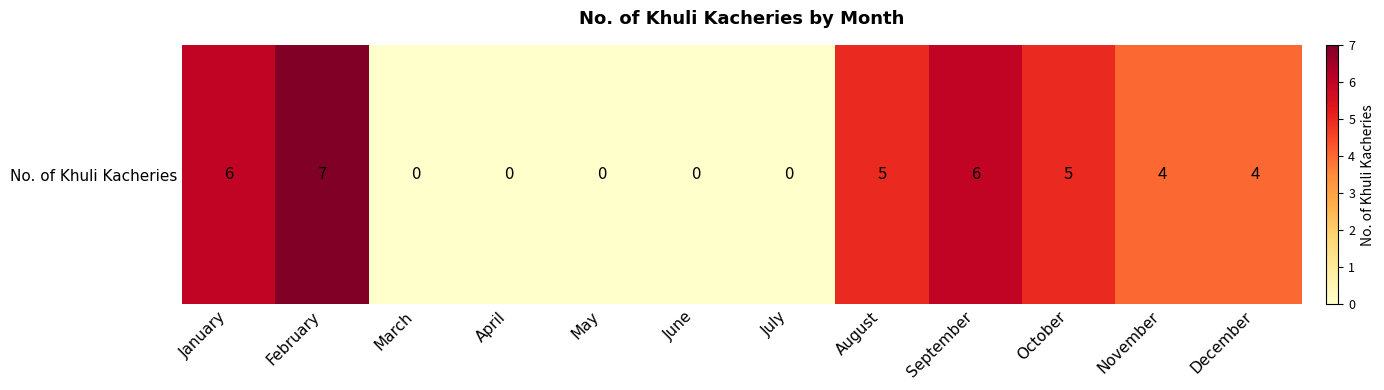

Rank the categories by value from lowest to highest.

March, April, May, June, July, November, December, August, October, January, September, February